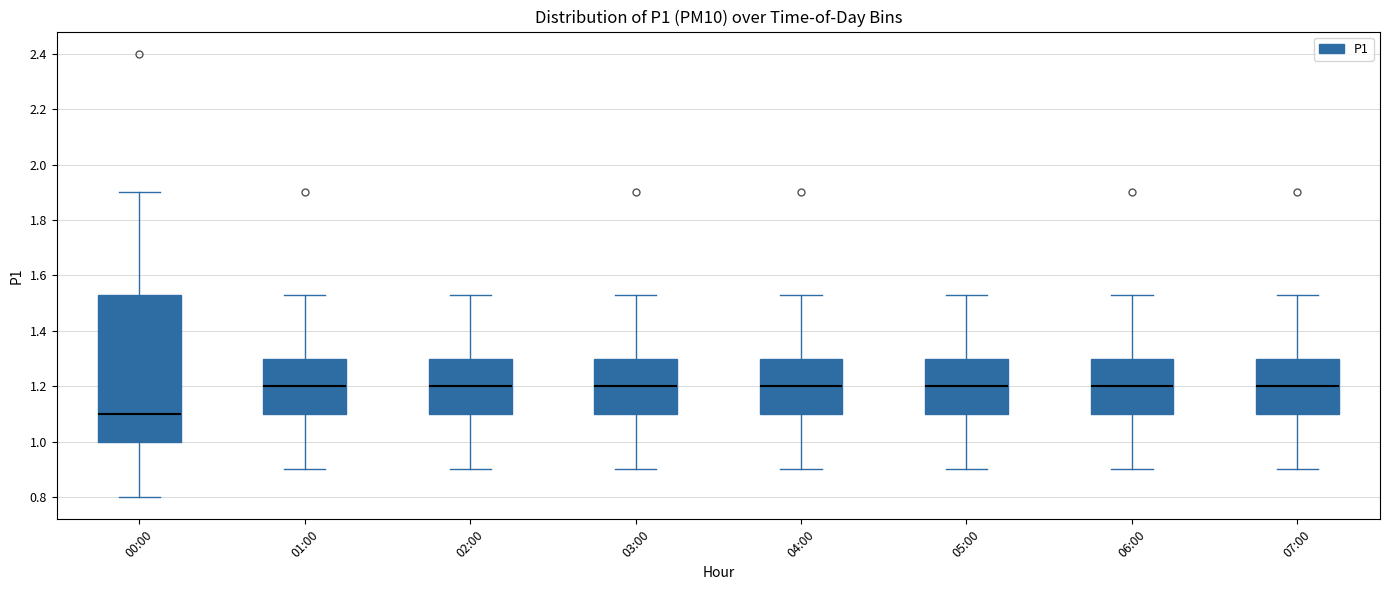

Reading left to right, read every box against the y-axis: the position of its median line, the range the box covers, and the ends of its whiskers. The values are not printed on the chart, so give them approximately, as read against the axis.

00:00: median 1.10, box 1.00 to 1.54, whiskers 0.80 to 1.90
01:00: median 1.20, box 1.10 to 1.30, whiskers 0.90 to 1.54
02:00: median 1.20, box 1.10 to 1.30, whiskers 0.90 to 1.54
03:00: median 1.20, box 1.10 to 1.30, whiskers 0.90 to 1.54
04:00: median 1.20, box 1.10 to 1.30, whiskers 0.90 to 1.54
05:00: median 1.20, box 1.10 to 1.30, whiskers 0.90 to 1.54
06:00: median 1.20, box 1.10 to 1.30, whiskers 0.90 to 1.54
07:00: median 1.20, box 1.10 to 1.30, whiskers 0.90 to 1.54